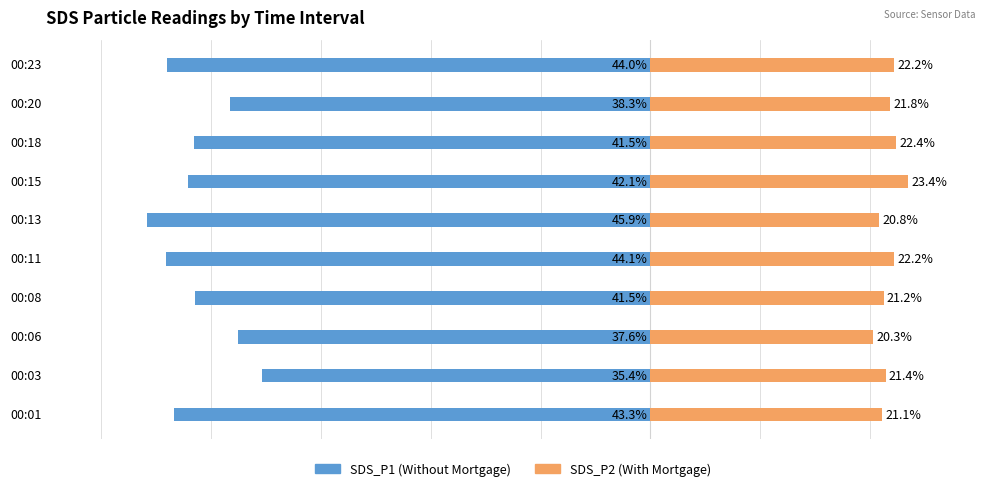

What are all the series names shown in the legend?

SDS_P1 (Without Mortgage), SDS_P2 (With Mortgage)